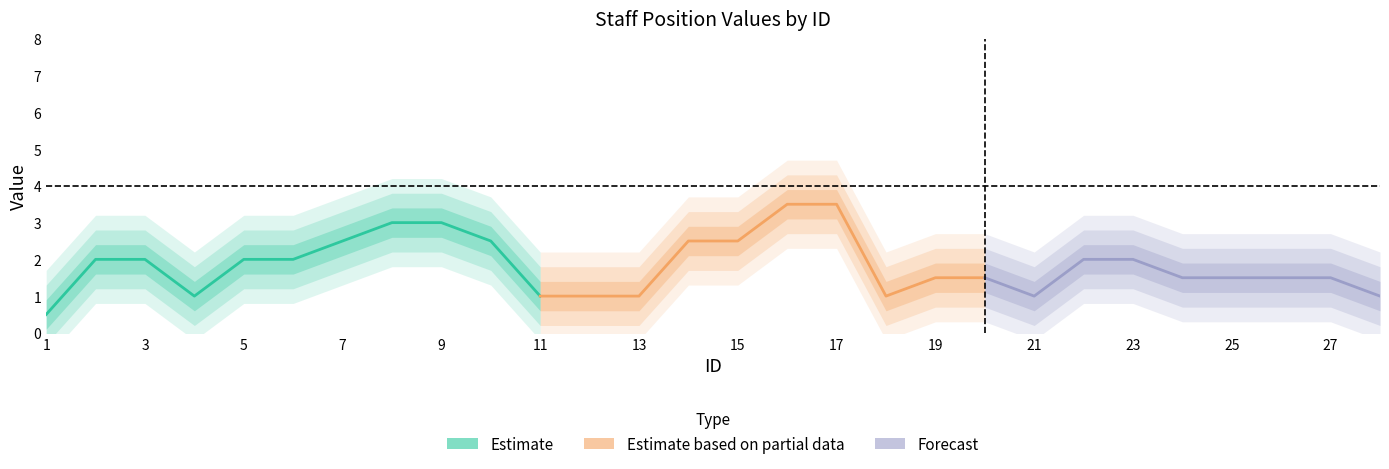

Is this an area chart (filled region under the line)?

No